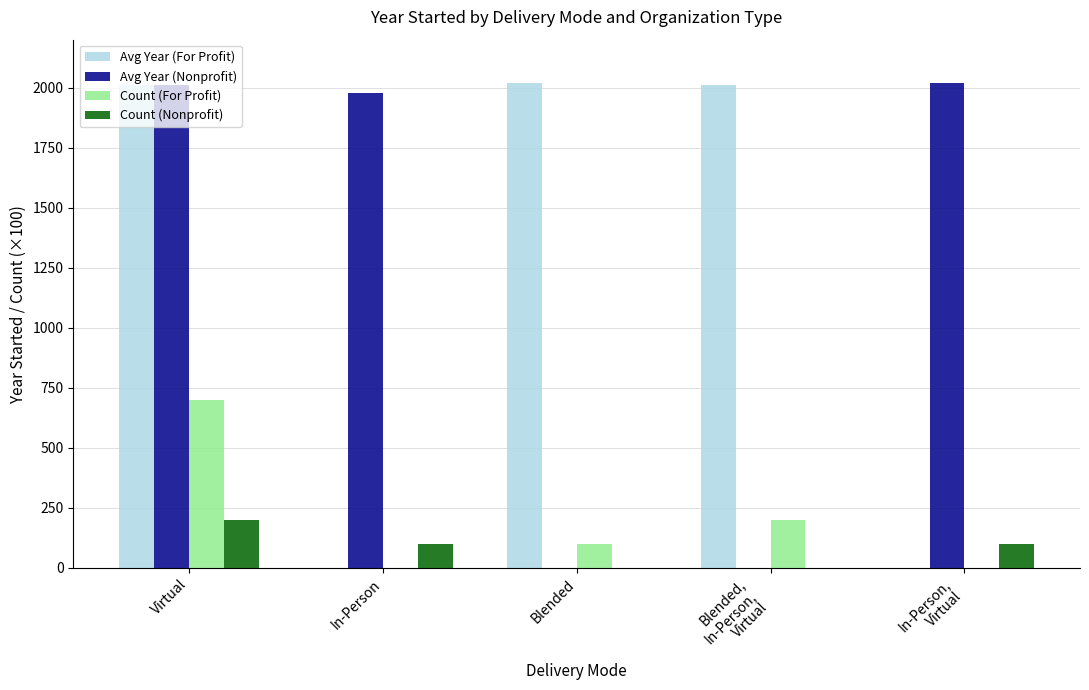

Does the chart contain stacked bars?

No